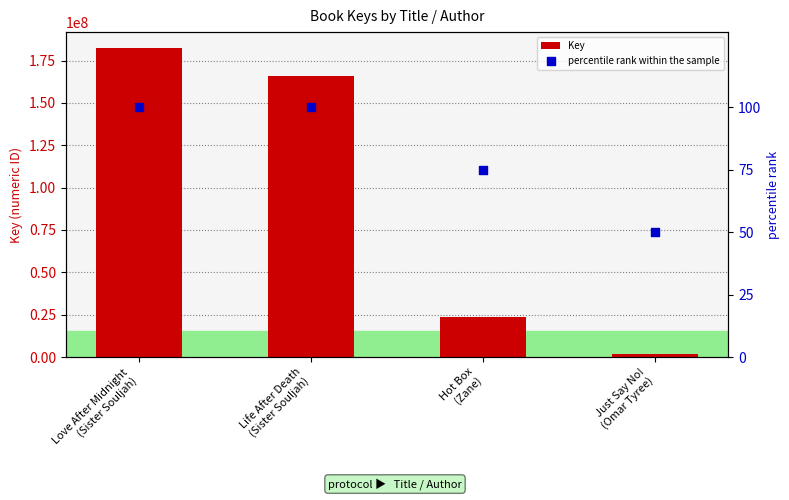

At how many categories does at least one series exceed 149988795?

2